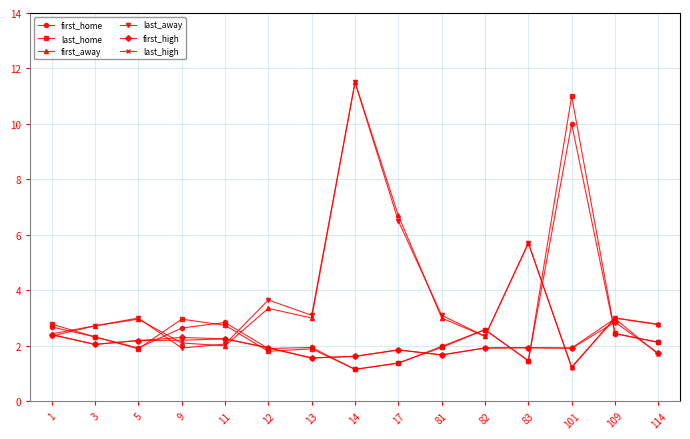

At which category is the sum across all series the highest?

14